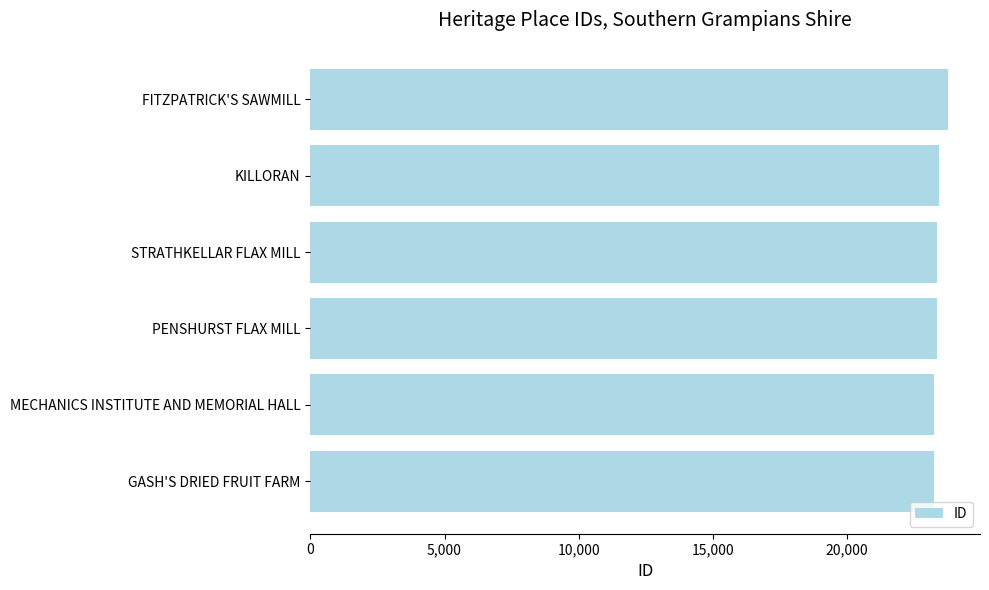

What is the maximum value shown in the chart?

23782